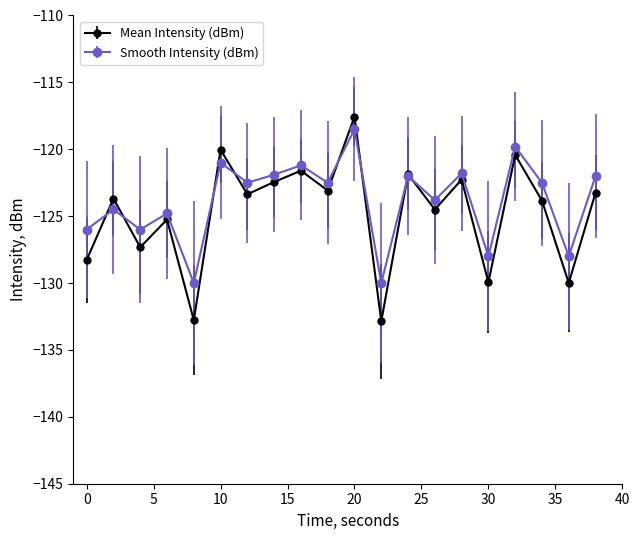

What is the maximum value for Mean Intensity (dBm)?

-117.6